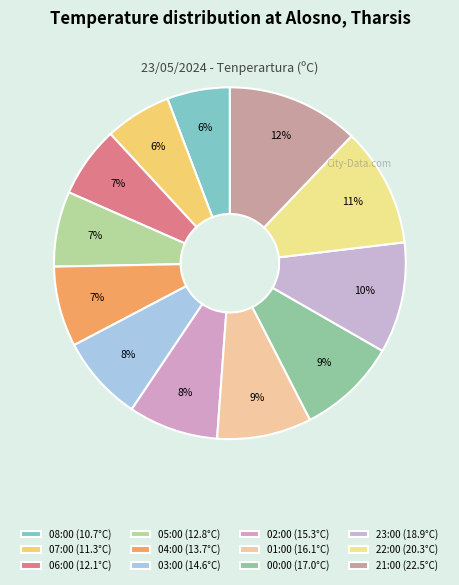

How many slices are in this pie chart?

12